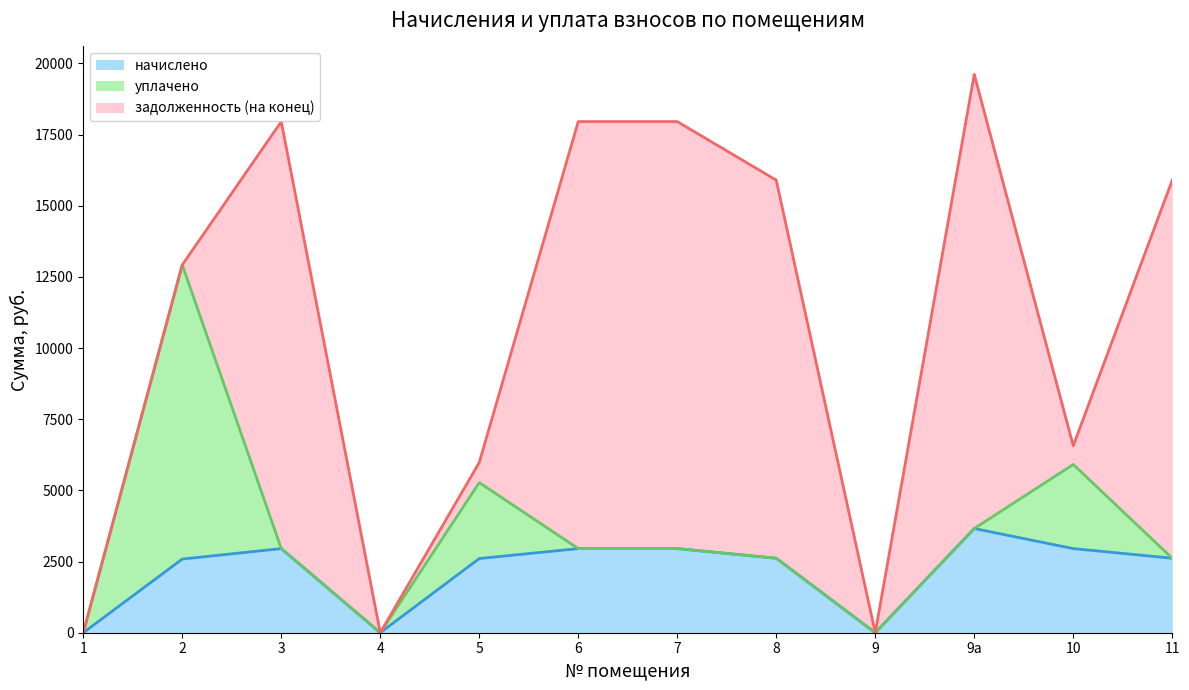

What is the label of the 2nd point from the right?

10